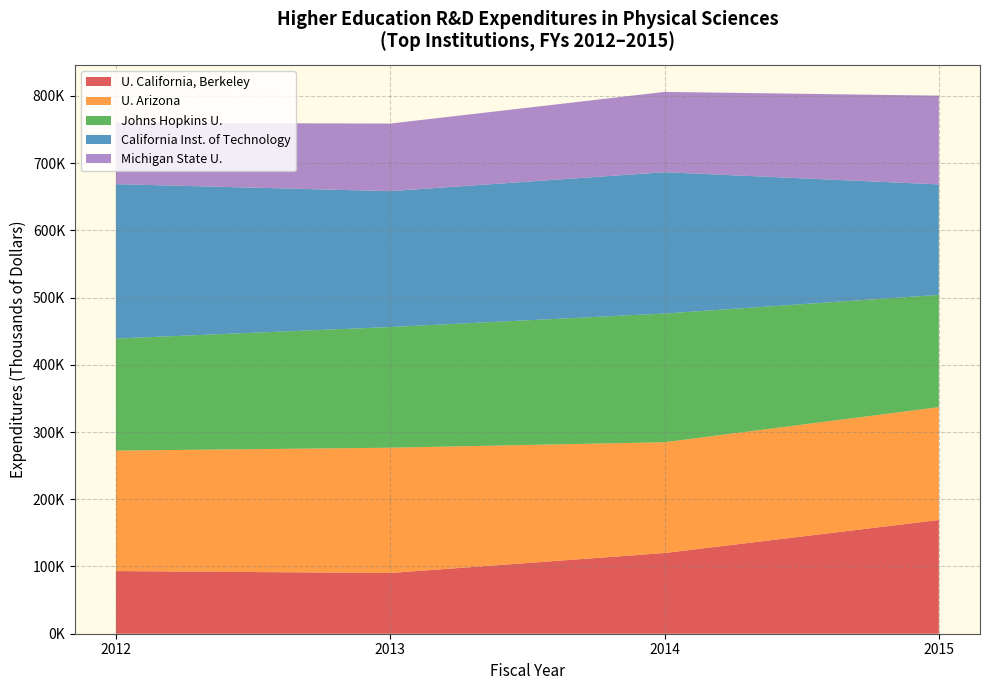

What are all the series names shown in the legend?

U. California, Berkeley, U. Arizona, Johns Hopkins U., California Inst. of Technology, Michigan State U.